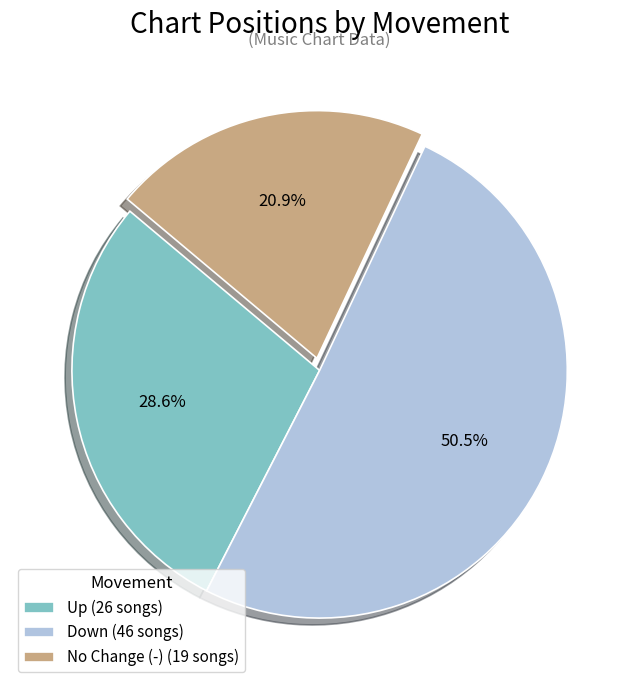

Rank the categories by value from highest to lowest.

Down (46 songs), Up (26 songs), No Change (-) (19 songs)